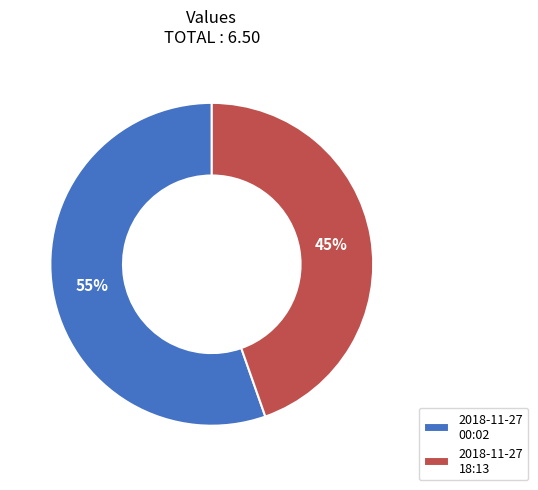

How many slices are in this pie chart?

2